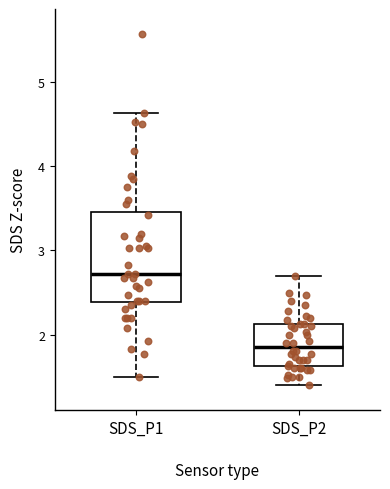

Where does the median line of the box for SDS_P2 sit on the y-axis? The values are not printed on the chart, so give them approximately, as read against the axis.

1.9